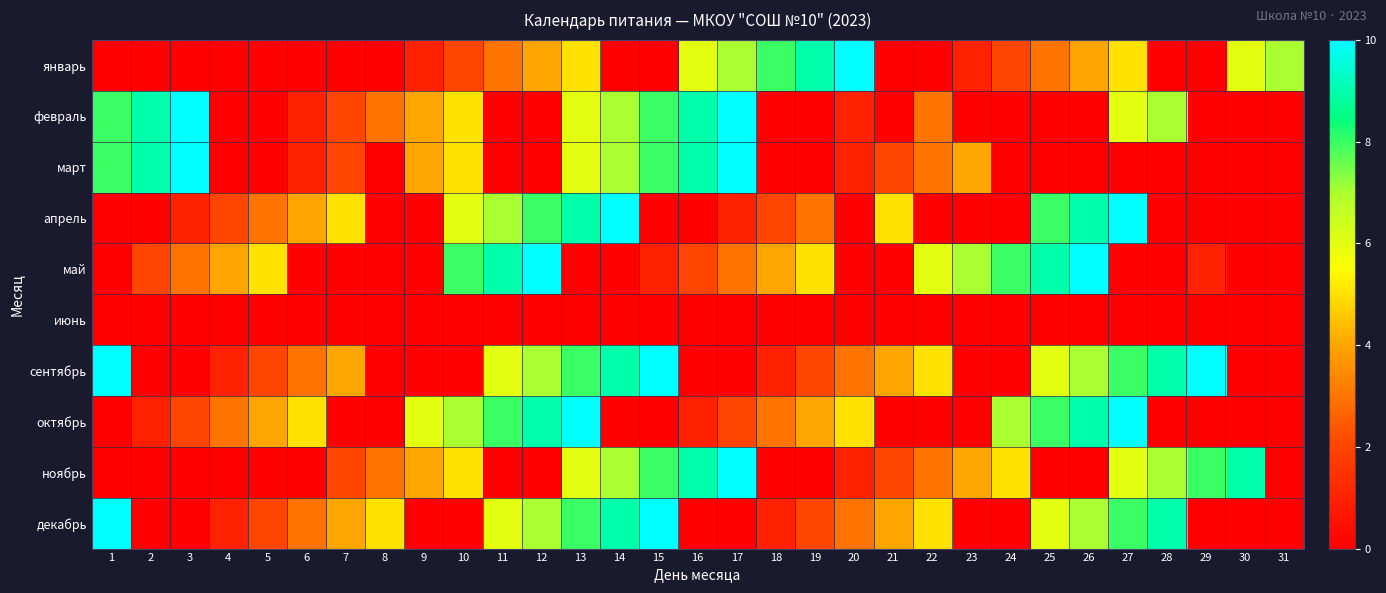

Which series has the largest range (max minus min)?

январь